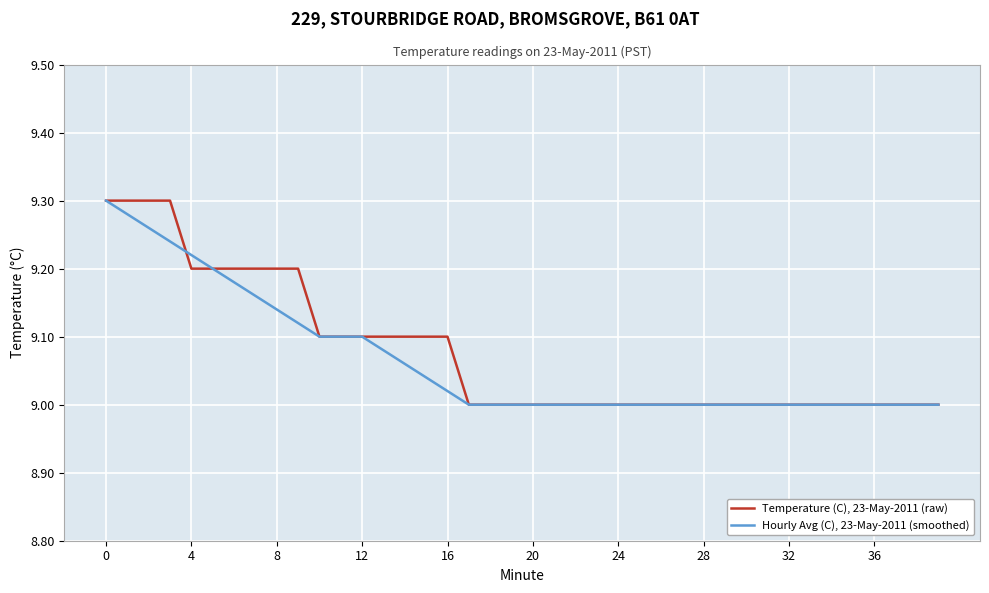

List the series in order of their overall mean, highest first.

Temperature (C), 23-May-2011 (raw), Hourly Avg (C), 23-May-2011 (smoothed)